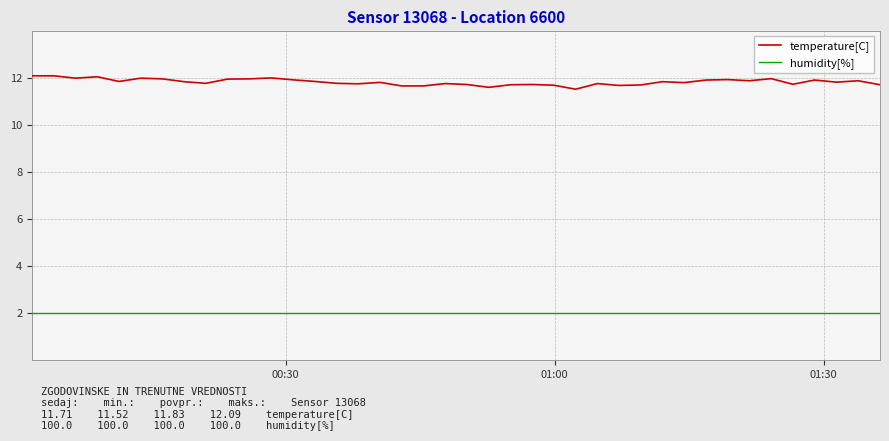

Is this an area chart (filled region under the line)?

No